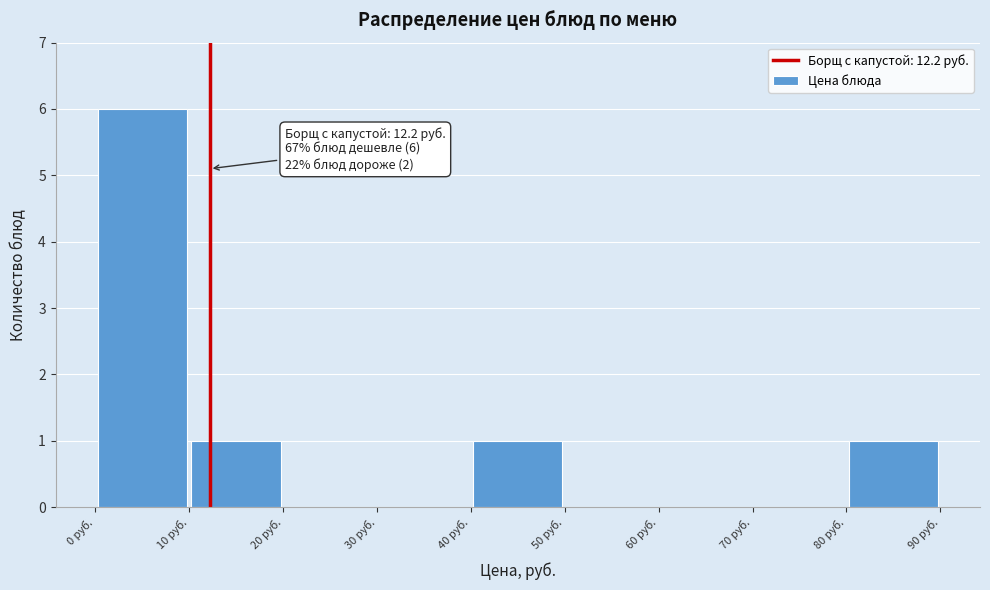

Which range on the x-axis has the tallest bar?

0 to 10